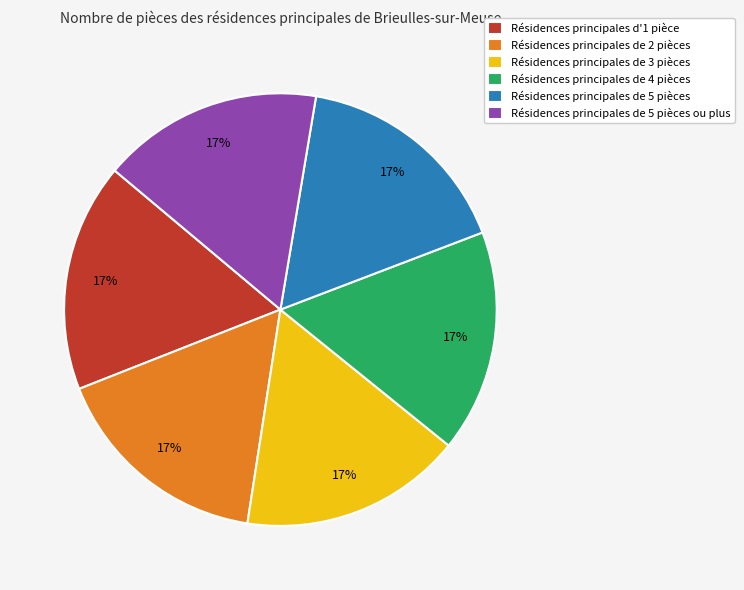

How many slices are in this pie chart?

6